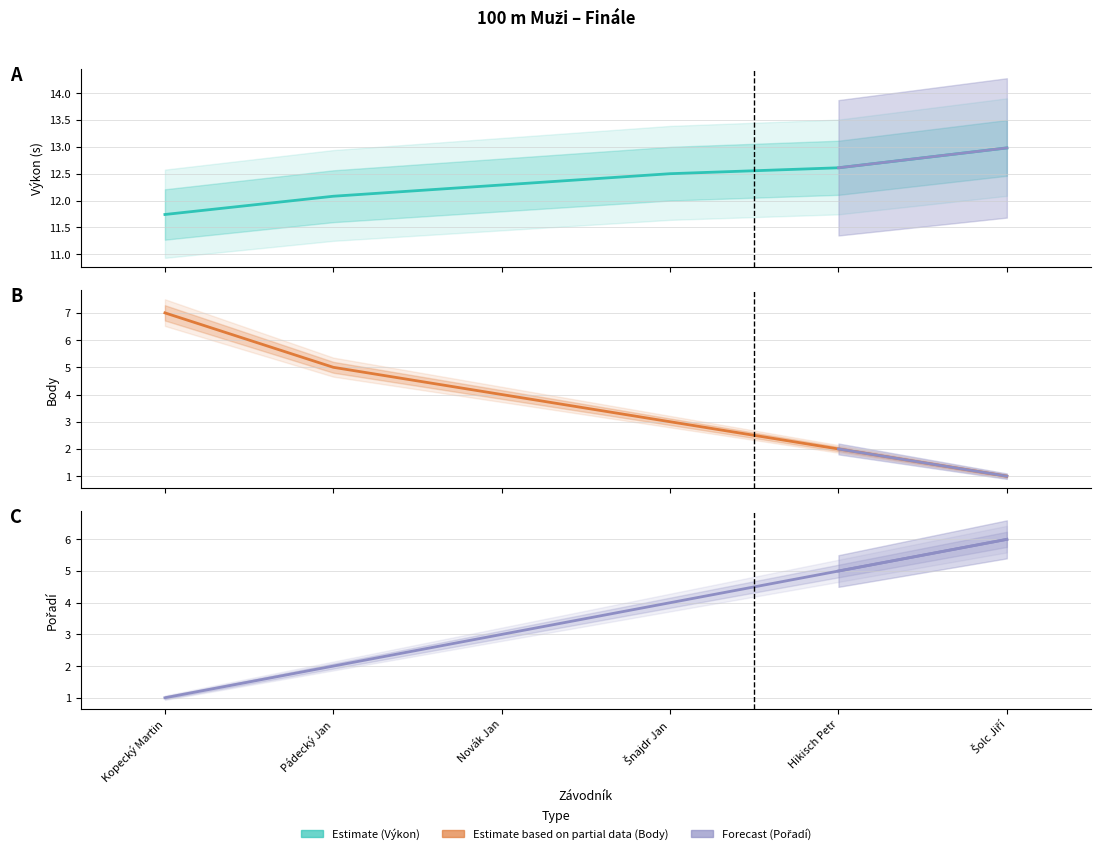

Where do Body and Pořadí first cross each other?

Novák Jan and Šnajdr Jan